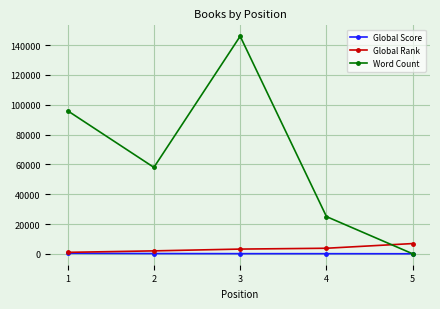

At which label is Word Count closest to 73000?

2